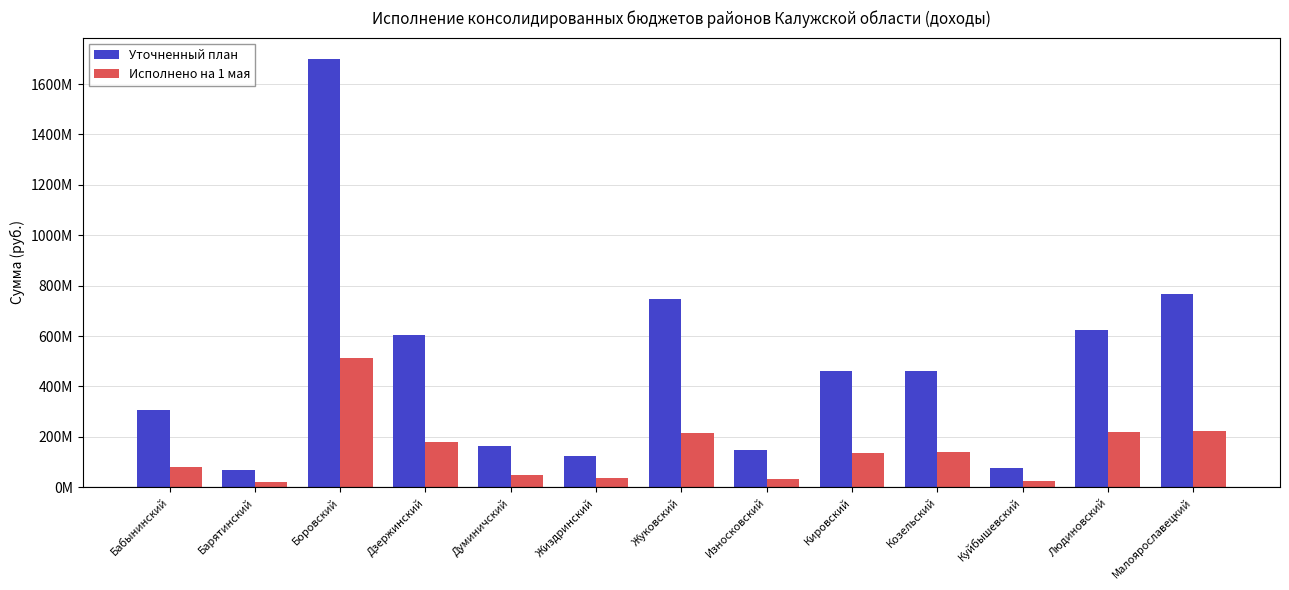

What is the label of the 12th bar from the left?

Людиновский